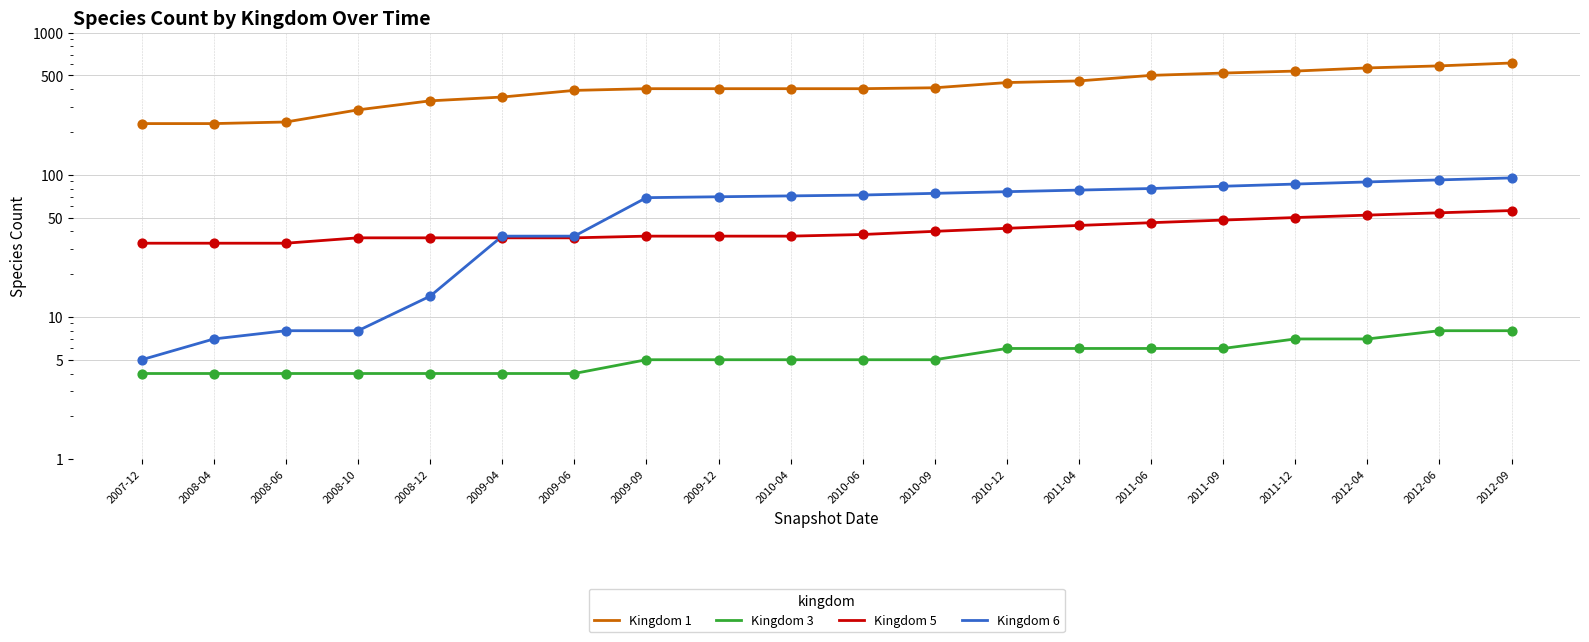

Which series has the widest spread of Y values?

Kingdom 1